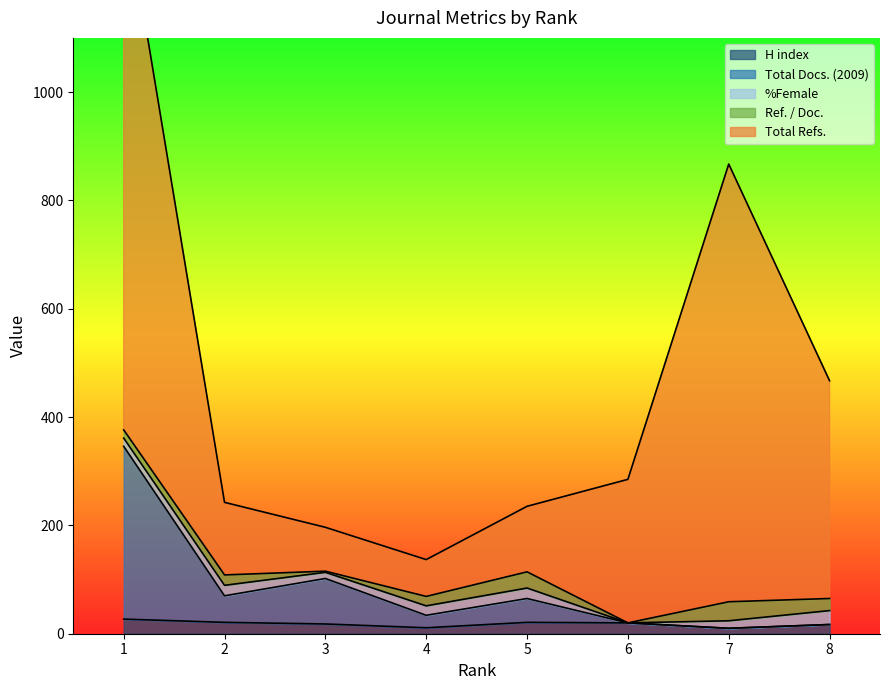

What is the maximum value shown in the chart?

991.0